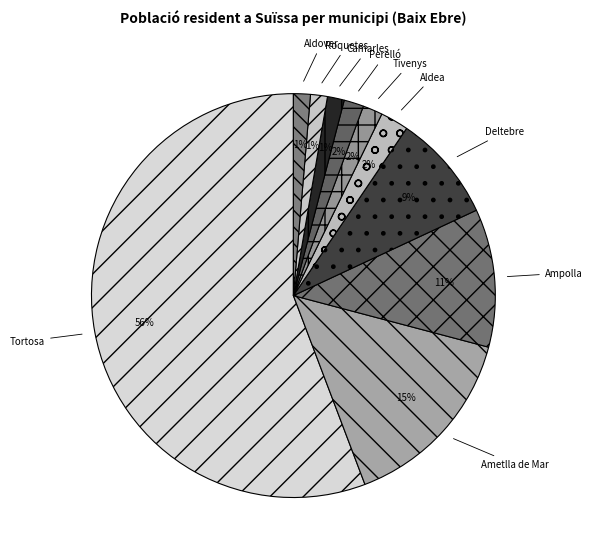

The Perelló slice represents 13% of the pie. True or false?

False